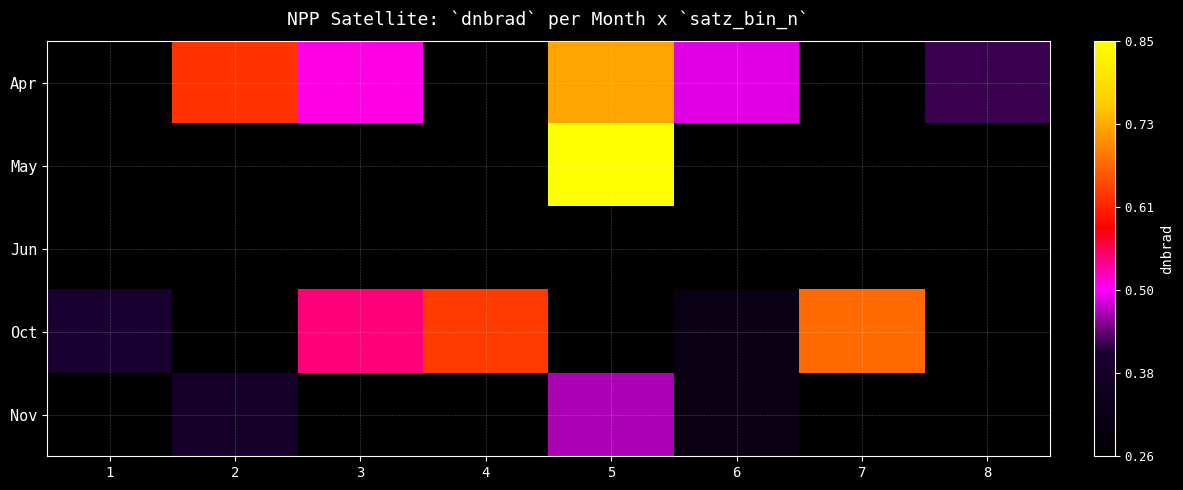

Which series has the widest spread of values?

row_3